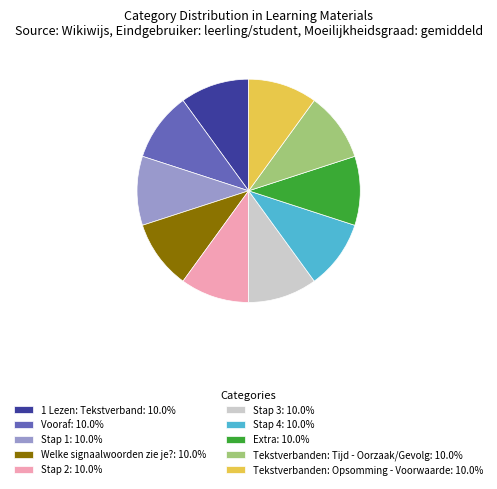

Is there any slice that represents more than half of the pie?

No